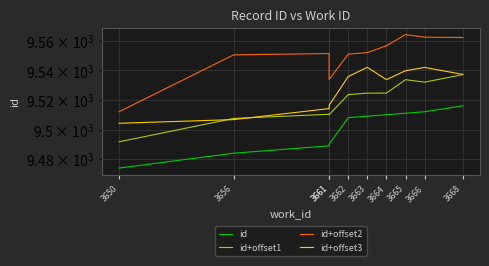

Reading left to right, list all the values displayed in this chart.

id: 9474.0	9484.0	9489.0	9490.0	9508.0	9509.0	9510.0	9511.0	9512.0	9516.0
id+offset1: 9491.7	9507.5	9510.3	9510.0	9523.6	9524.6	9524.6	9533.7	9532.0	9537.1
id+offset2: 9512.0	9550.5	9551.4	9533.8	9551.0	9552.0	9556.7	9564.3	9562.5	9562.3
id+offset3: 9504.2	9506.7	9514.1	9516.3	9535.8	9542.1	9533.7	9539.8	9542.0	9537.3